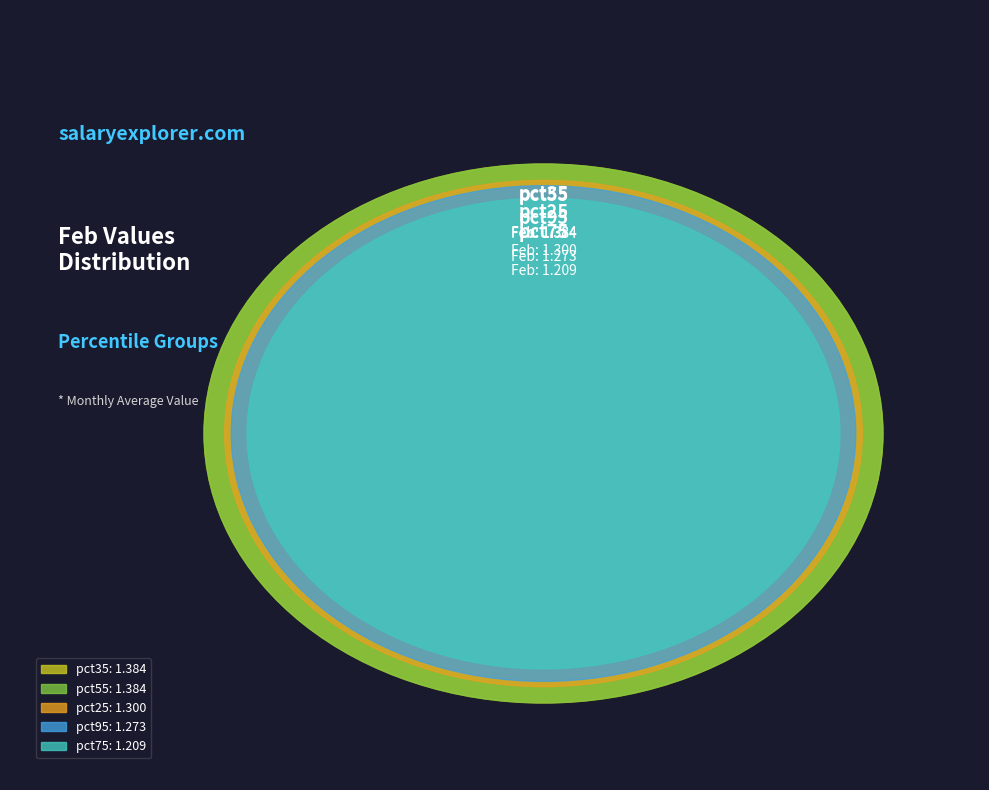

Does pct25 represent more than half of the total?

No